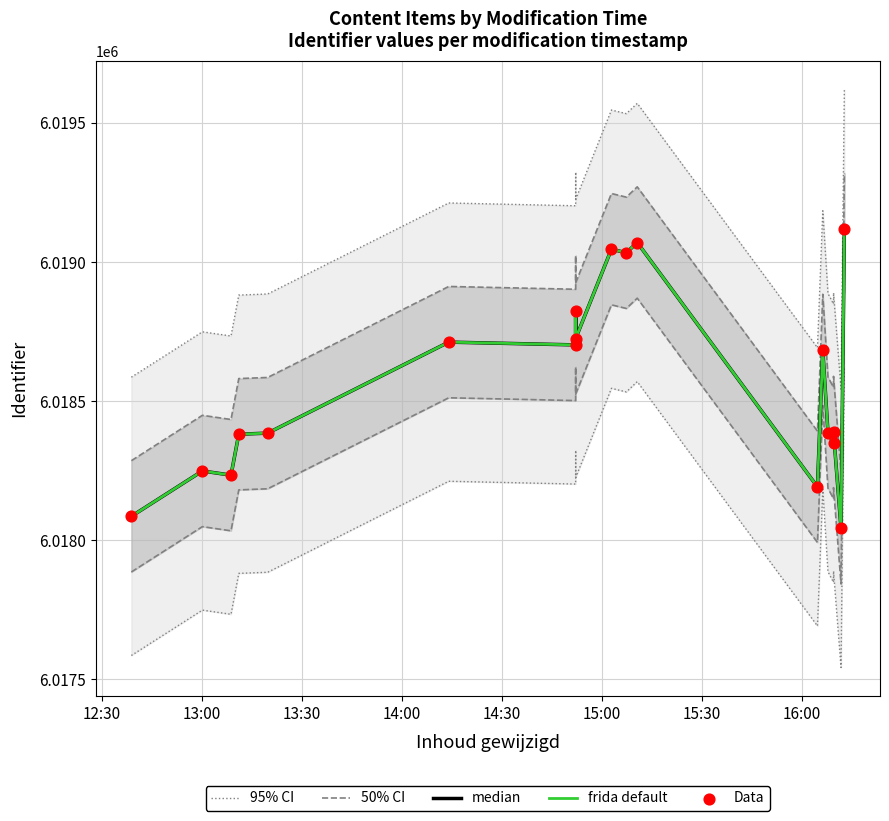

What are all the series names shown in the legend?

95% CI, 50% CI, median, frida default, Data